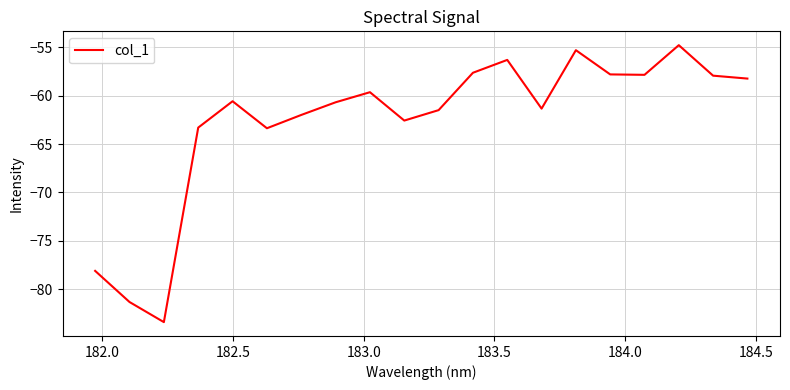

What is the difference between the maximum and minimum values?

28.6